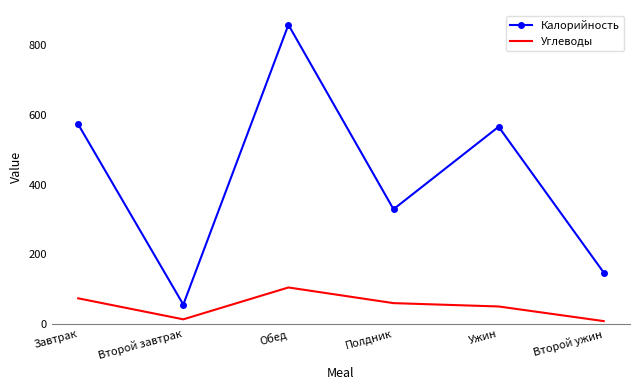

At which label is Углеводы closest to 55?

Полдник